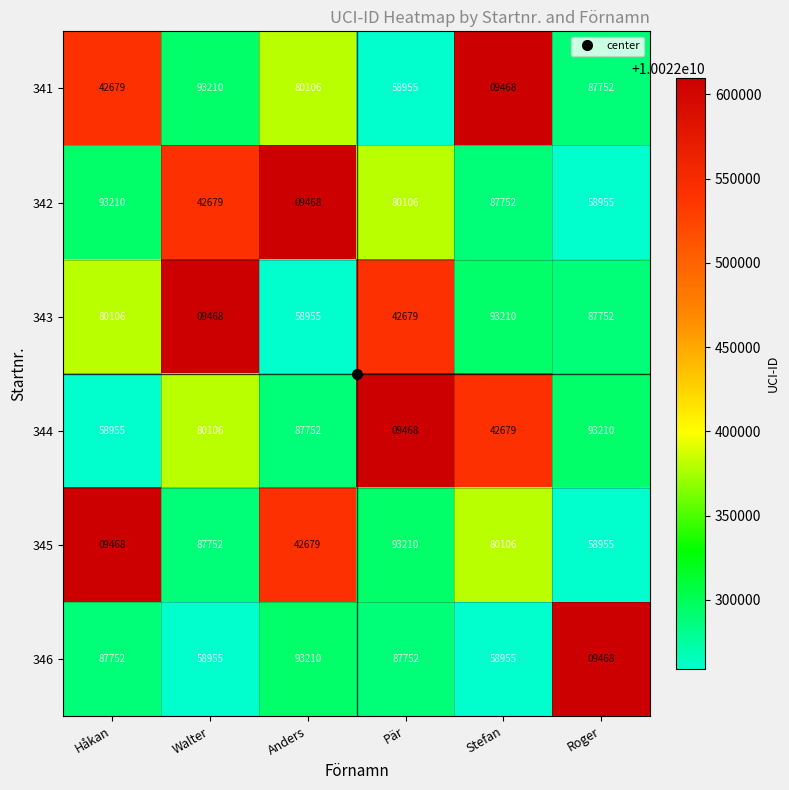

What is the greatest value displayed?

93210